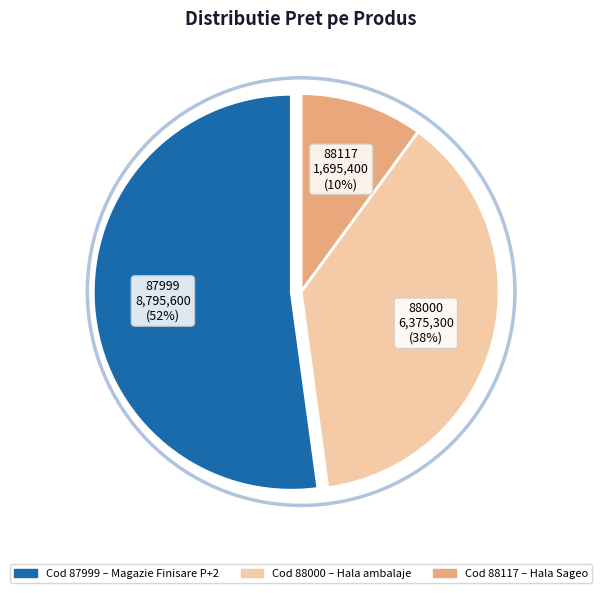

Which category has the smallest portion of the pie?

88117